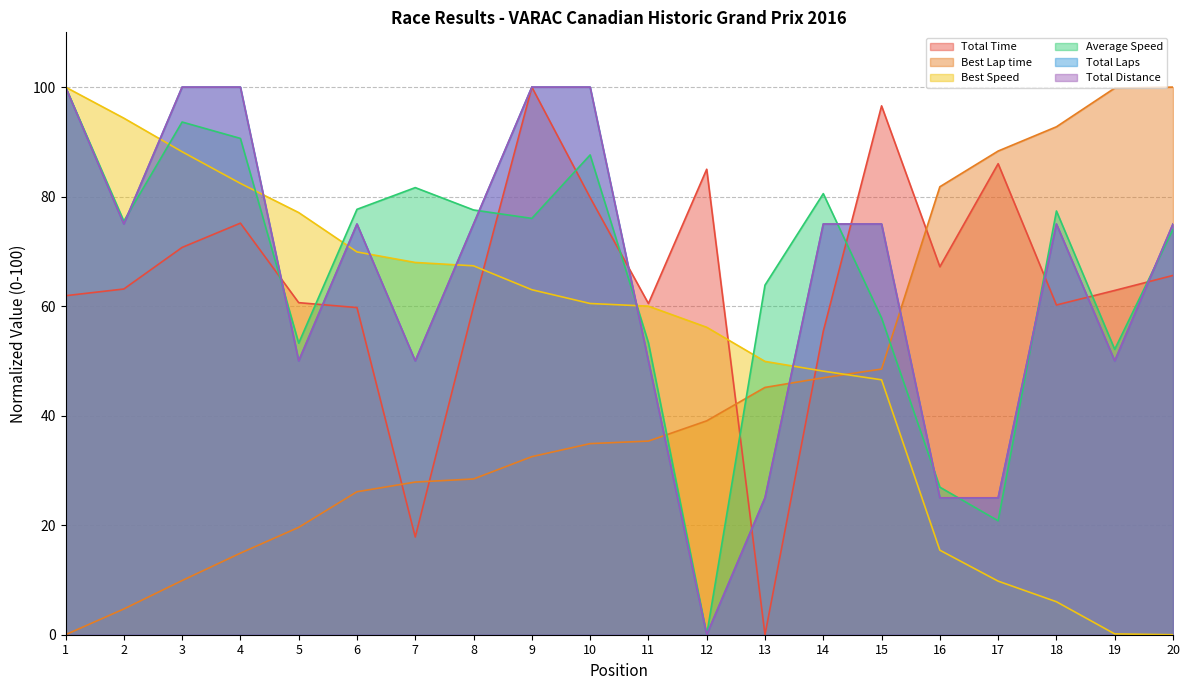

What is the difference between the maximum and minimum values in the Average Speed series?

100.0